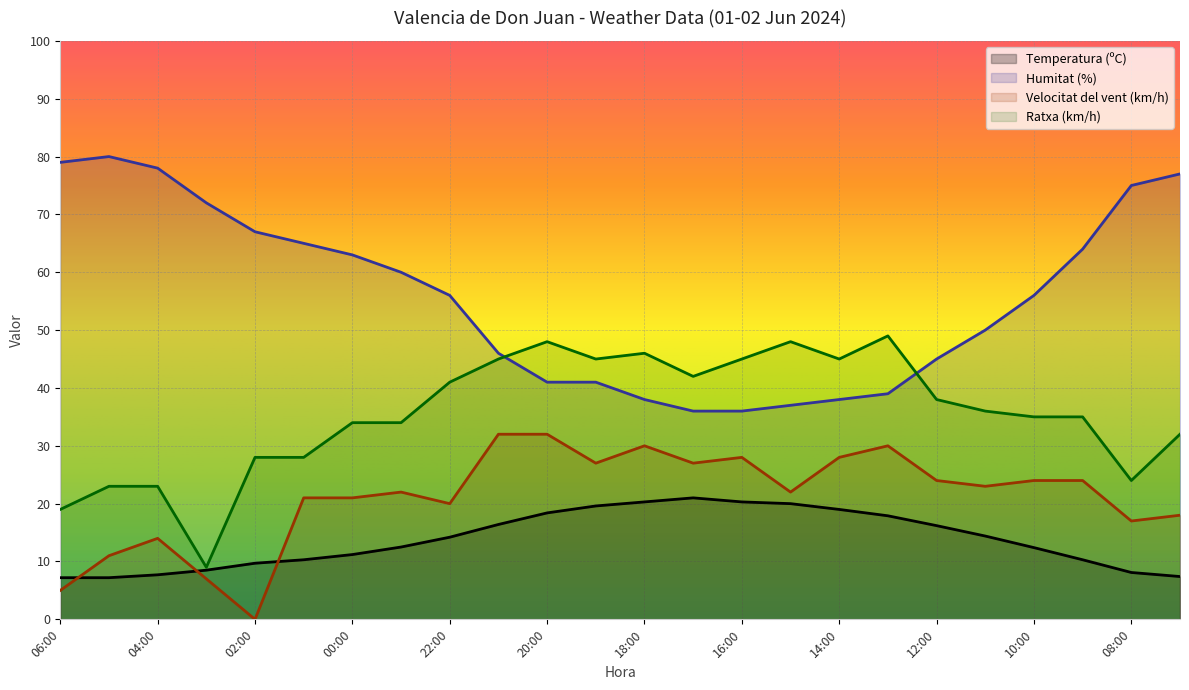

Which series has the largest range (max minus min)?

Humitat (%)